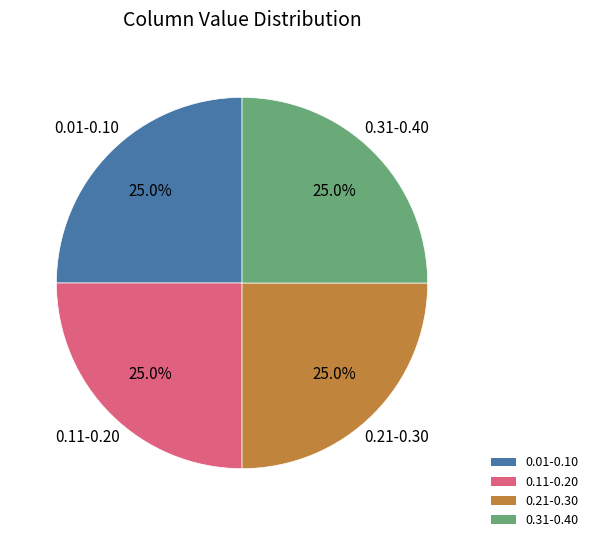

Combined, what portion of the pie is 0.21-0.30 and 0.01-0.10?

50.0%